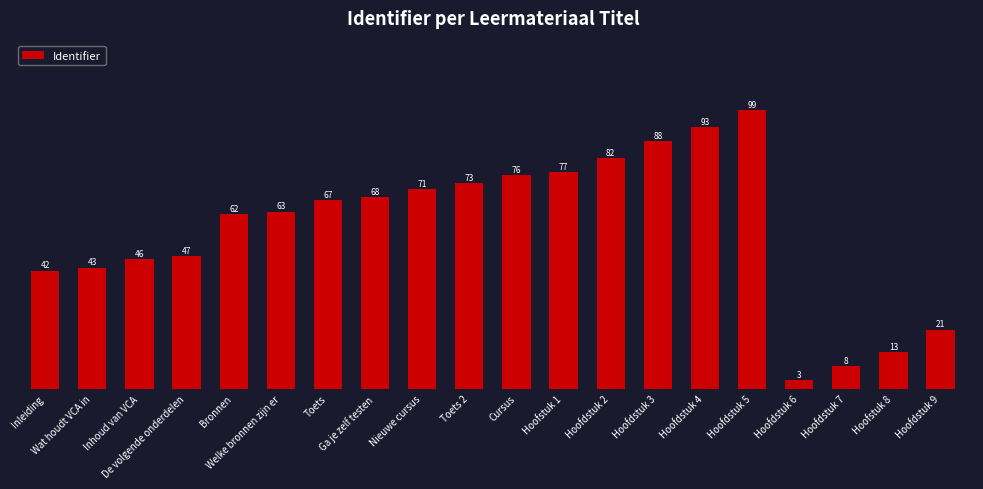

Reading left to right, list all the values displayed in this chart.

Inleiding=42	Wat houdt VCA in=43	Inhoud van VCA=46	De volgende onderdelen=47	Bronnen=62	Welke bronnen zijn er=63	Toets=67	Ga je zelf testen=68	Nieuwe cursus=71	Toets 2=73	Cursus=76	Hoofstuk 1=77	Hoofdstuk 2=82	Hoofdstuk 3=88	Hoofdstuk 4=93	Hoofdstuk 5=99	Hoofdstuk 6=3	Hoofdstuk 7=8	Hoofstuk 8=13	Hoofdstuk 9=21